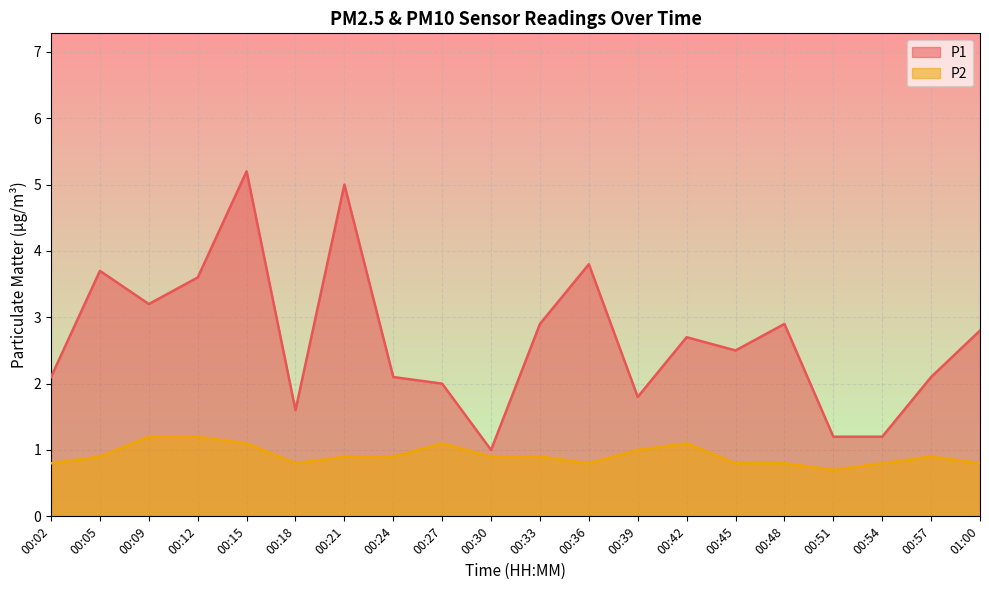

What is the label of the 17th point from the right?

00:12